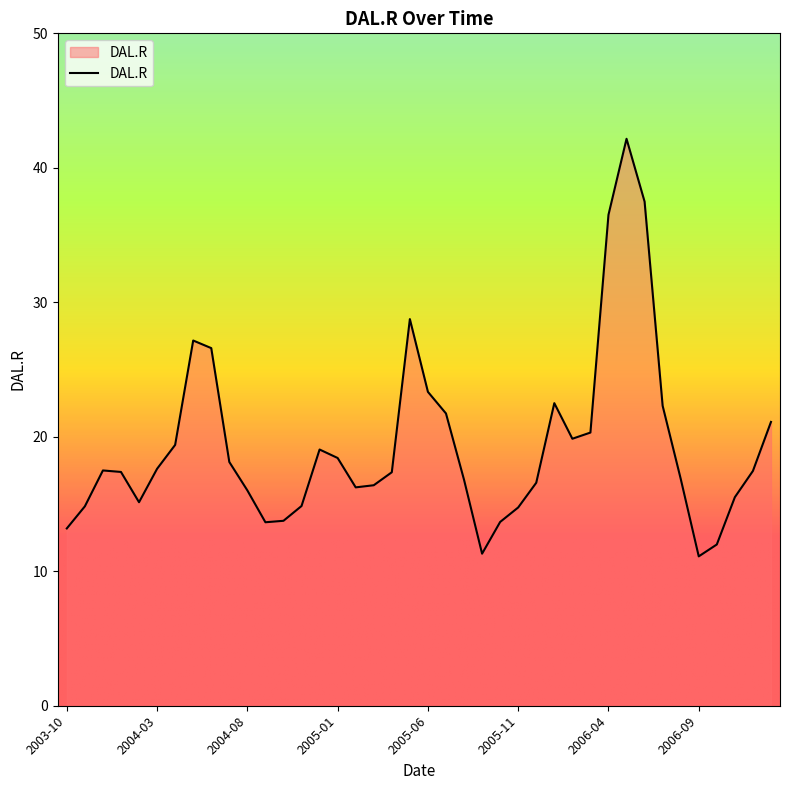

What is the maximum value shown in the chart?

42.2